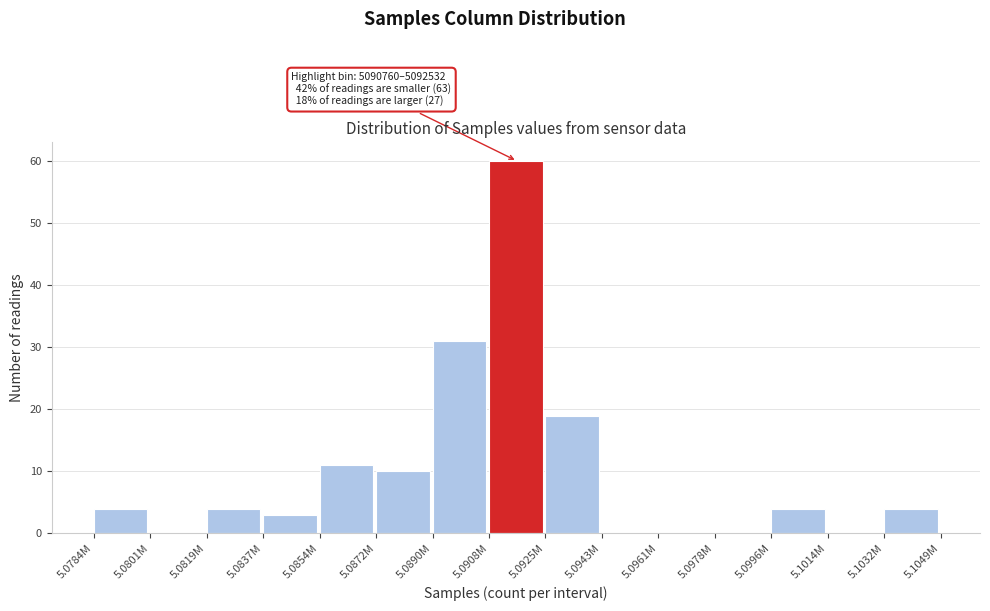

Reading left to right, list all the values displayed in this chart.

5.0784M=4	5.0801M=0	5.0819M=4	5.0837M=3	5.0854M=11	5.0872M=10	5.0890M=31	5.0908M=60	5.0925M=19	5.0943M=0	5.0961M=0	5.0978M=0	5.0996M=4	5.1014M=0	5.1032M=4